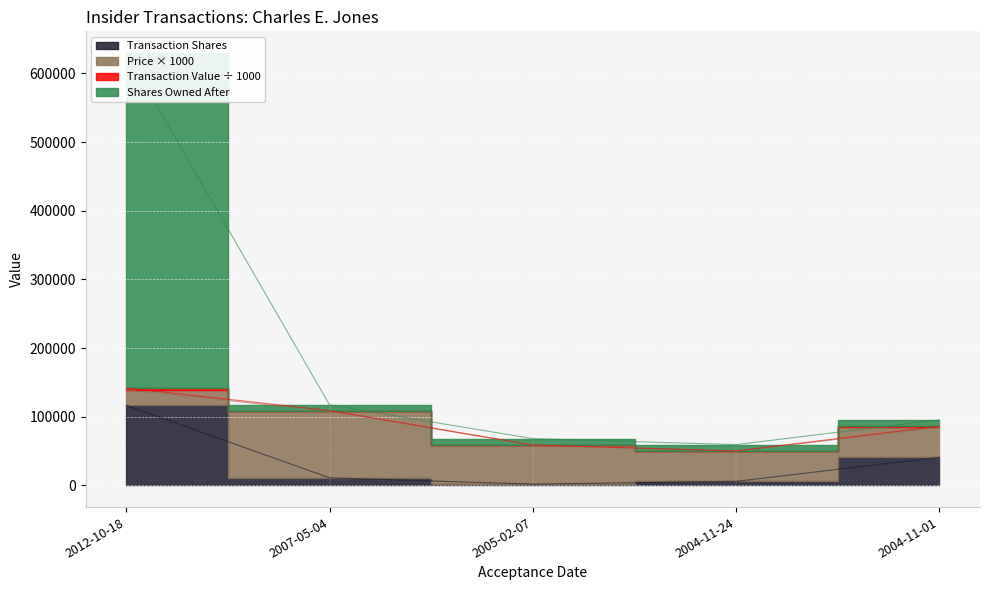

Which series has the largest range (max minus min)?

sharesOwnedFollowingTransaction